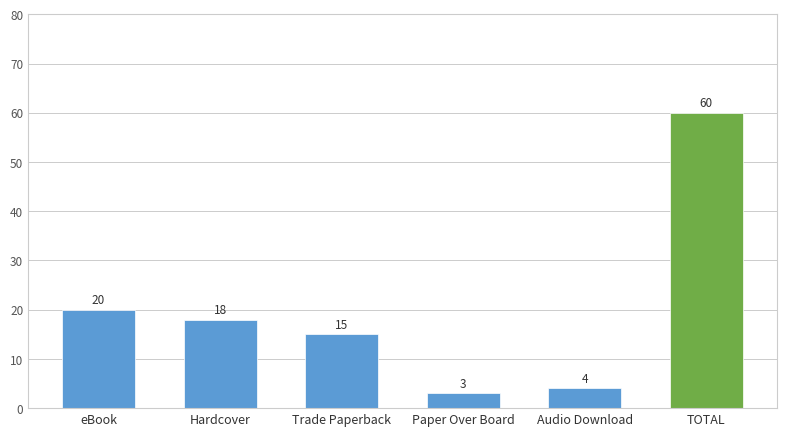

What is the difference between the maximum and minimum values?

57